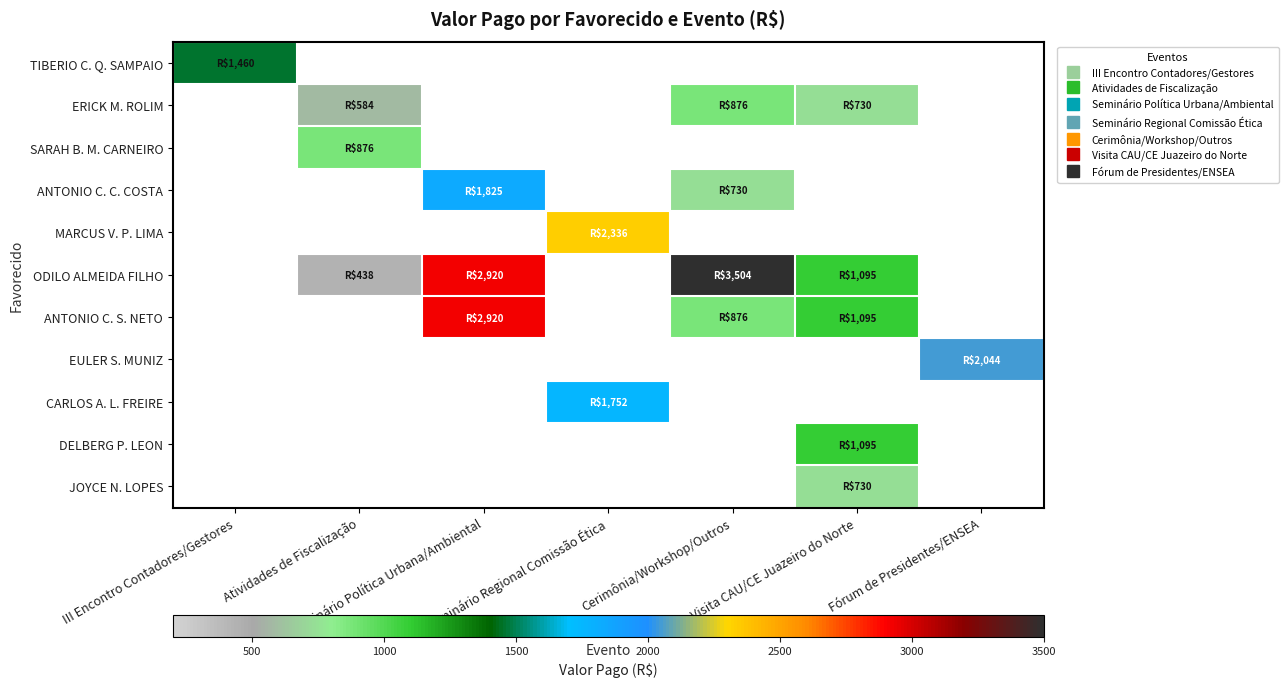

At which category does the chart reach its minimum across all series?

Atividades de Fiscalização